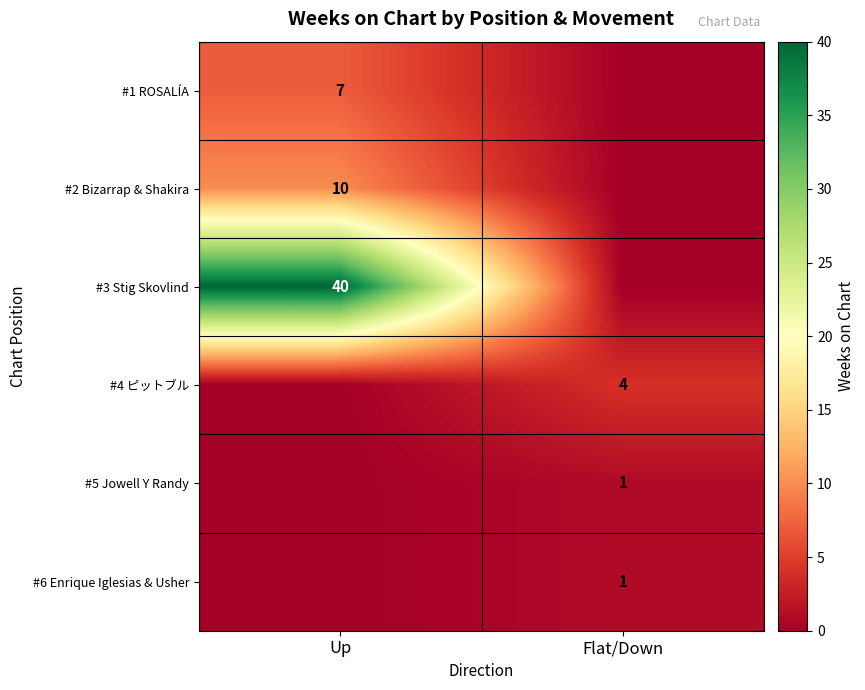

The value of #4 ピットブル at Flat/Down is 6. True or false?

False